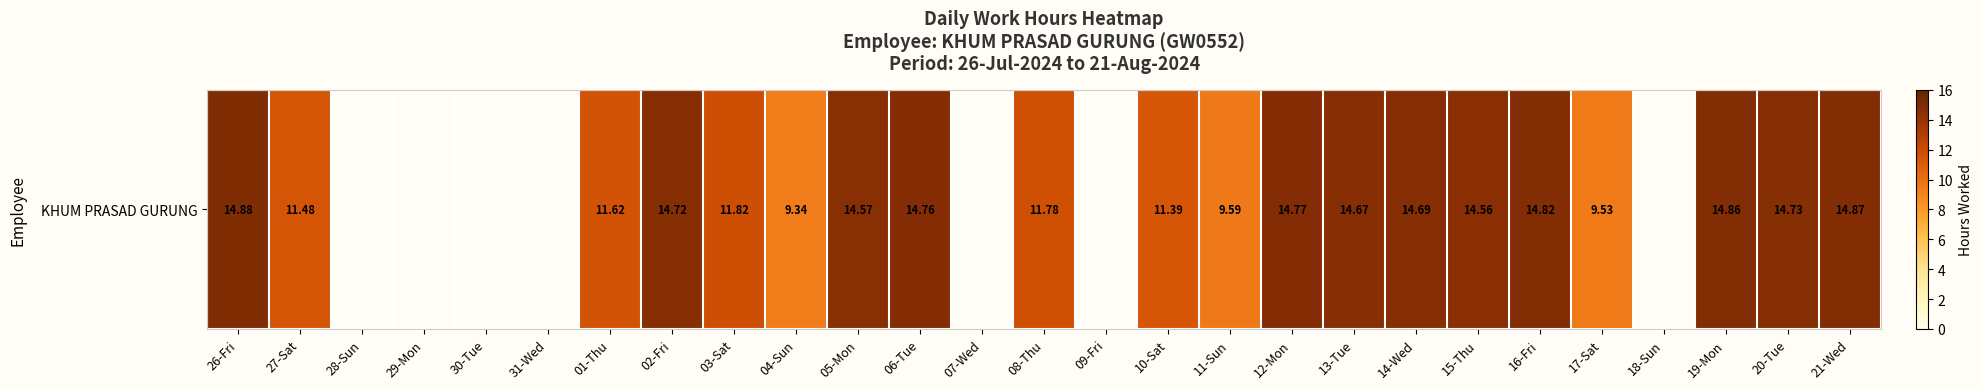

The chart shows a value of 13.1 at 11-Sun. True or false?

False